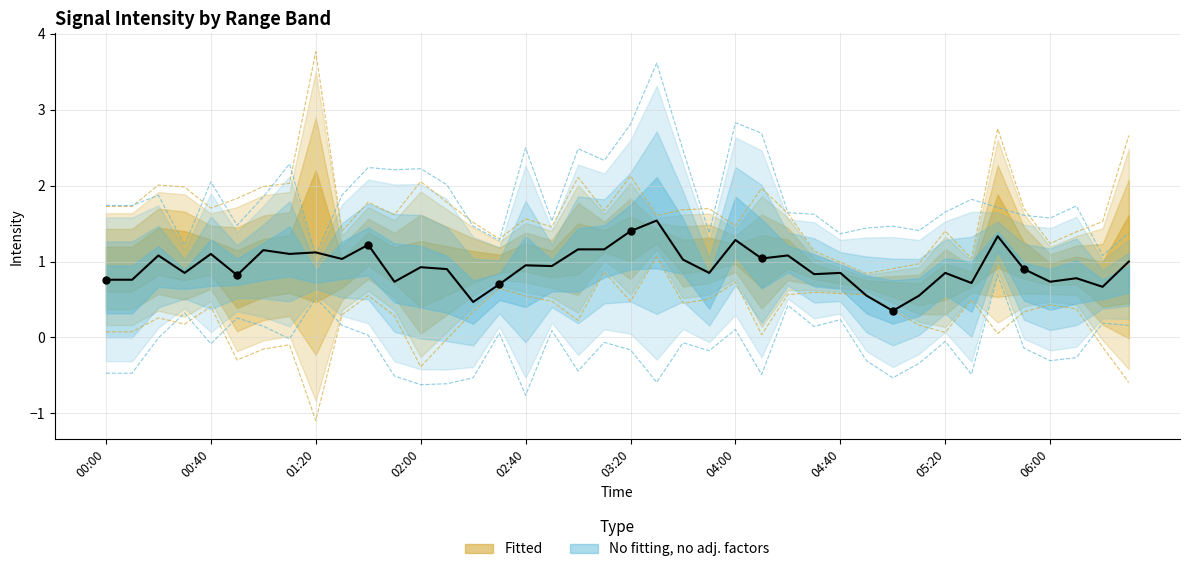

Which has a higher value, 00:40 or 19?

19